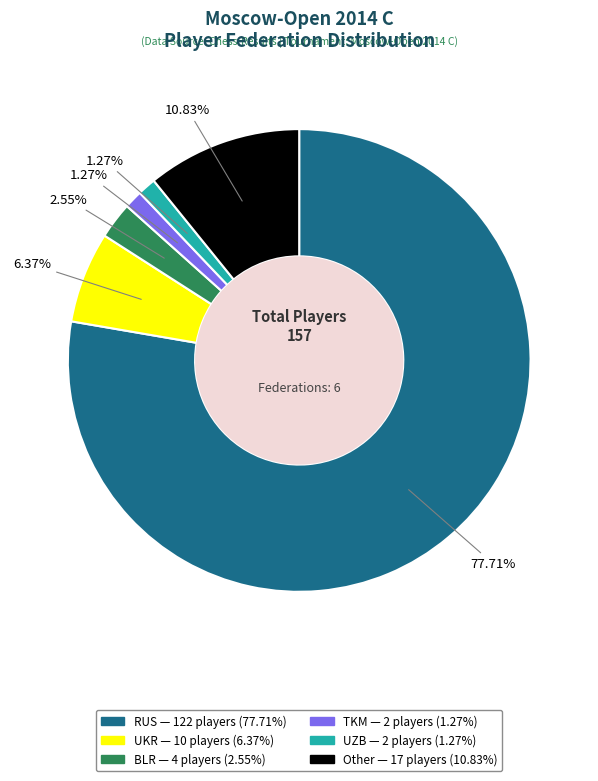

Which category has the biggest portion of the pie?

RUS